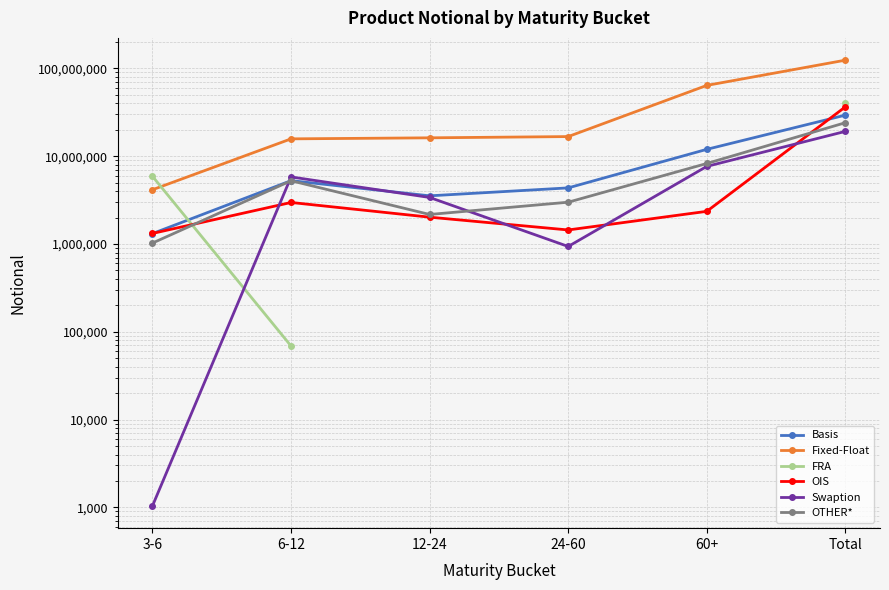

True or false: Fixed-Float and FRA intersect in this chart.

True